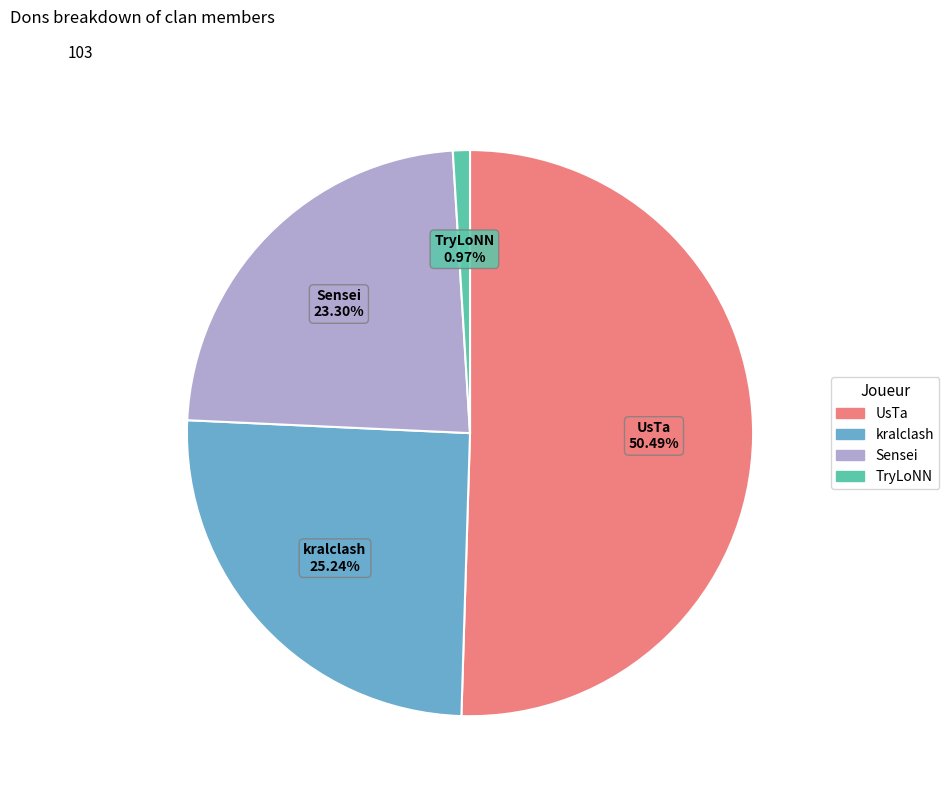

Rank the categories by value from lowest to highest.

TryLoNN, Sensei, kralclash, UsTa